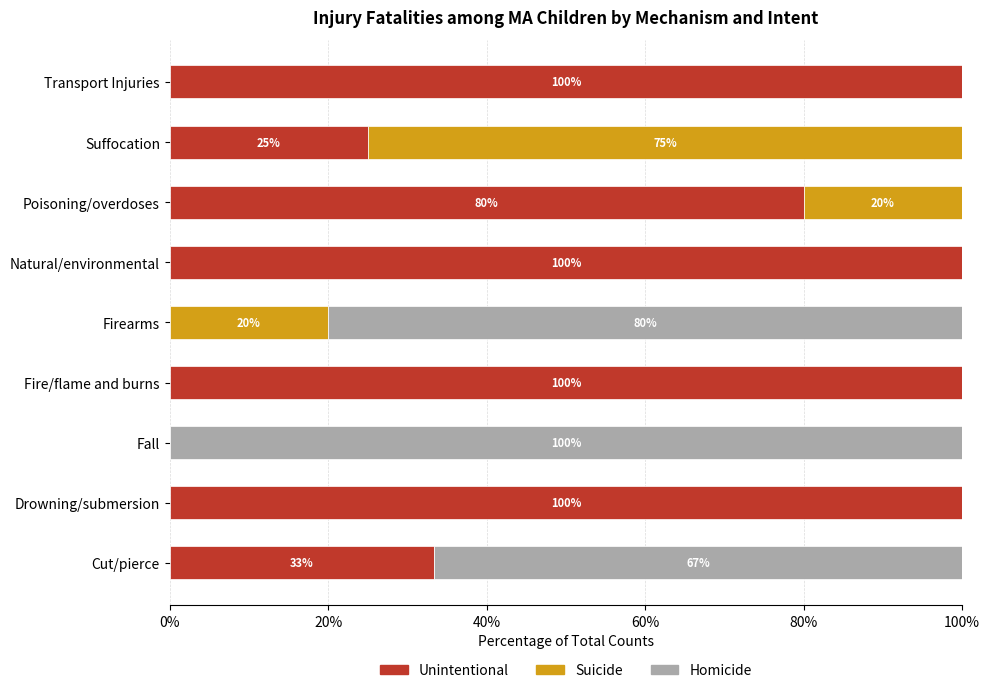

What is the total value across all series at Fire/flame and burns?

100.0